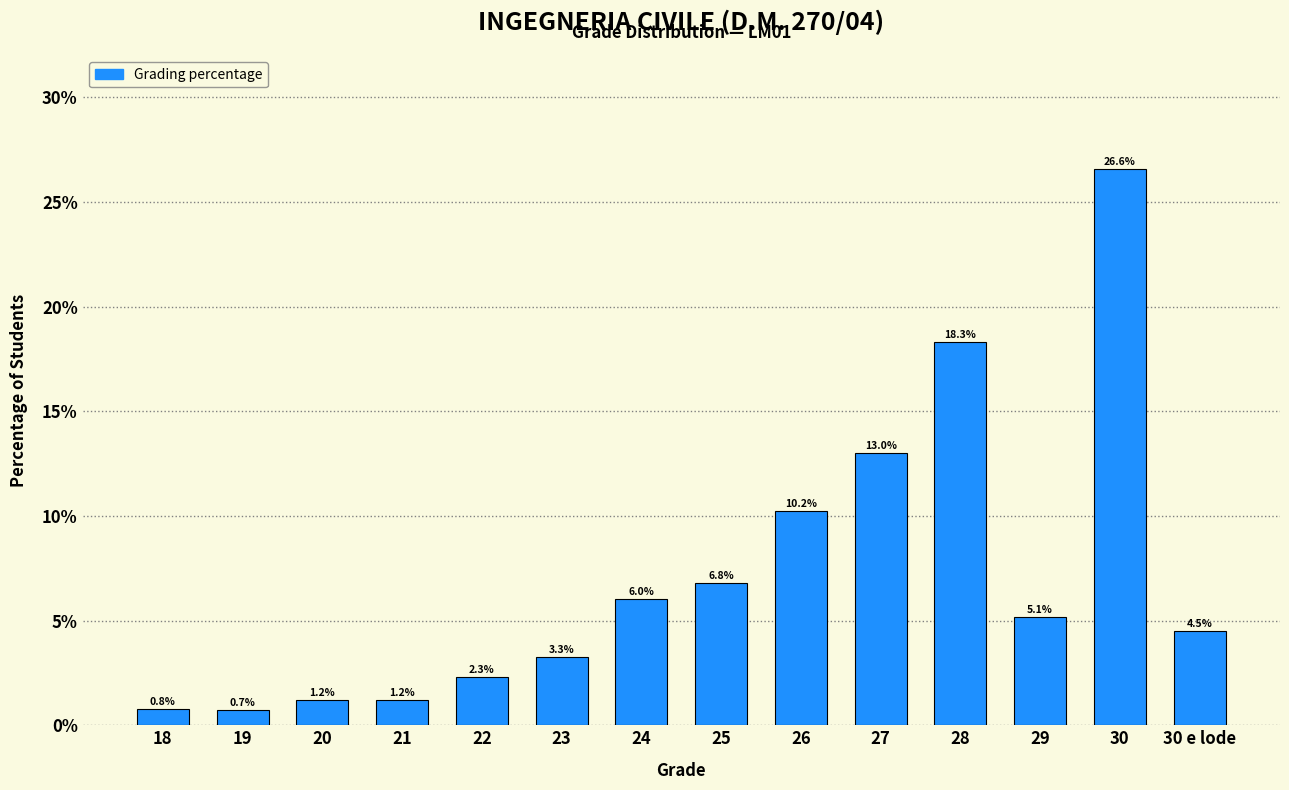

Reading left to right, list all the values displayed in this chart.

18=0.8	19=0.7	20=1.2	21=1.2	22=2.3	23=3.3	24=6.0	25=6.8	26=10.2	27=13.0	28=18.3	29=5.1	30=26.6	30 e lode=4.5